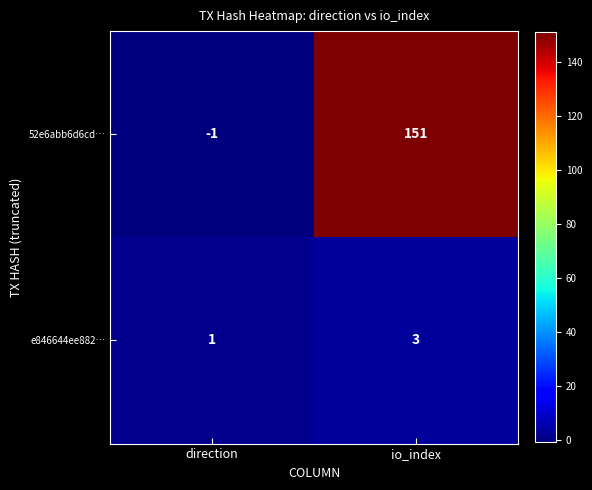

What is the smallest value displayed?

-1